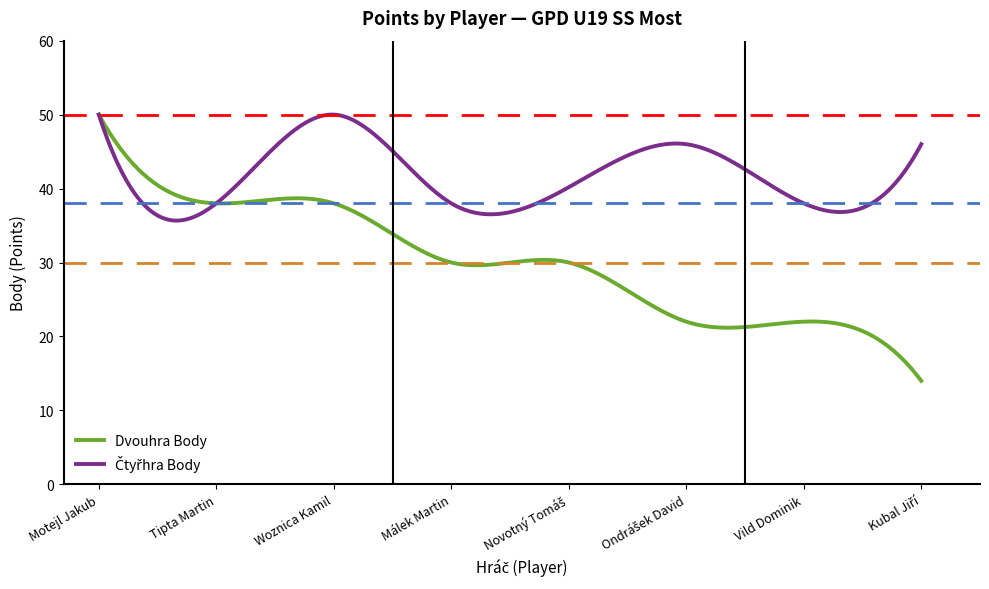

Which series has the largest range (max minus min)?

Dvouhra Body